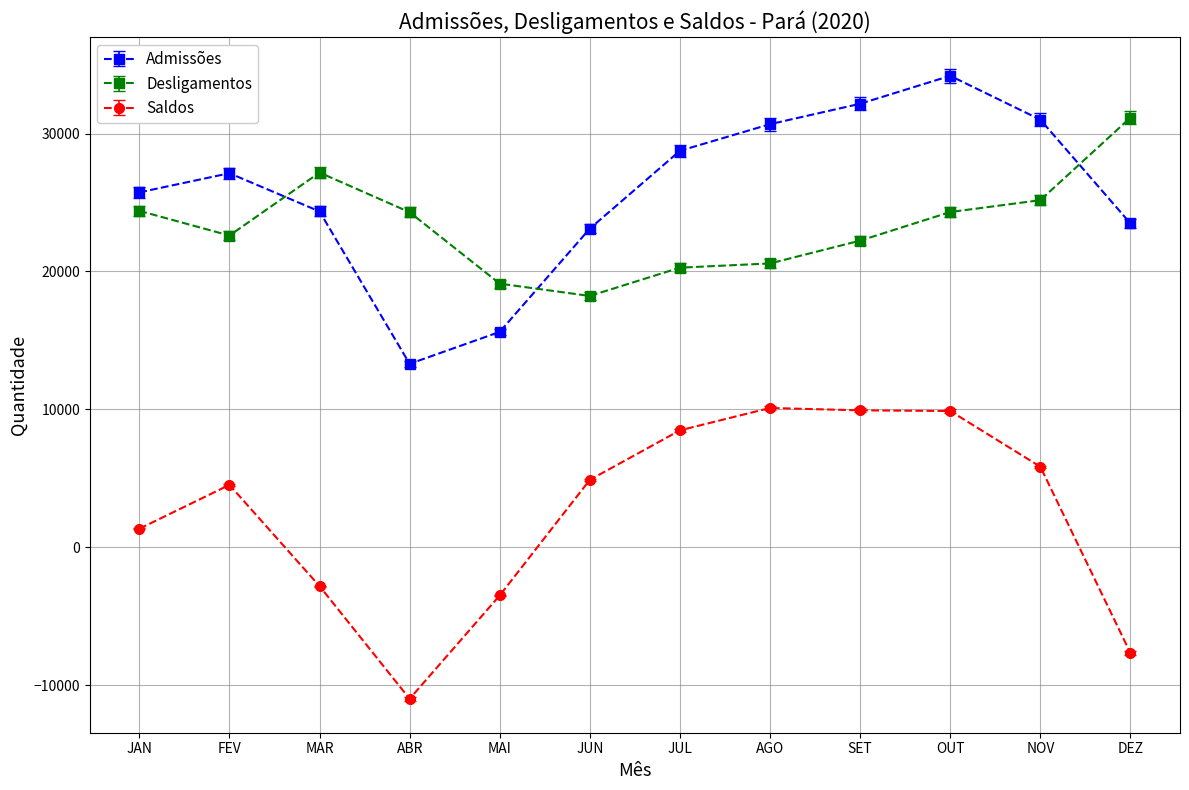

How many lines are shown in the chart?

3